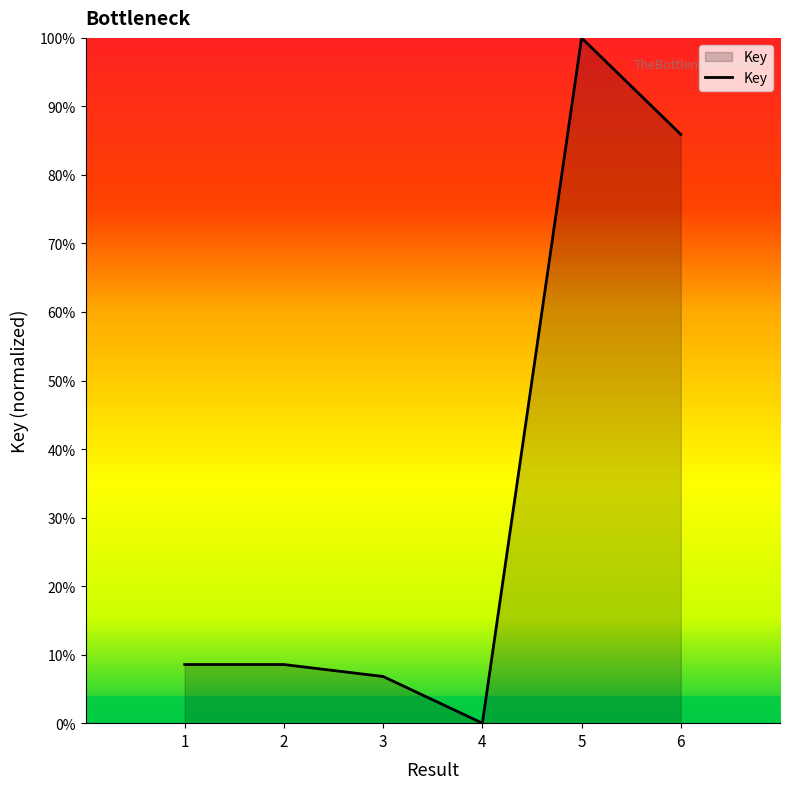

Is this an area chart (filled region under the line)?

Yes